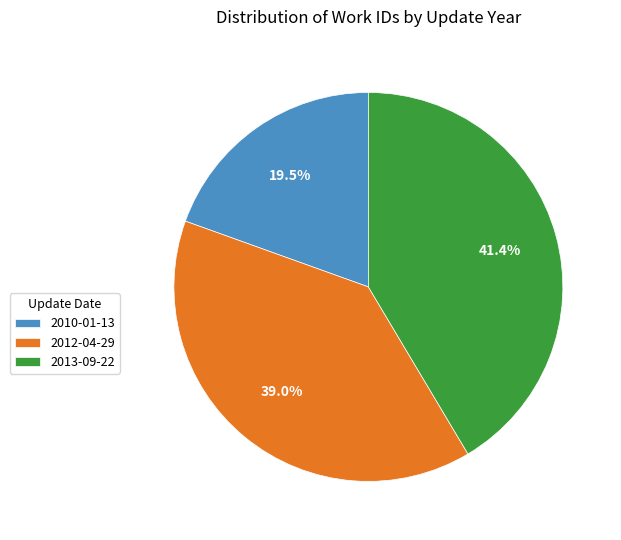

What percentage do 2012-04-29 and 2010-01-13 together represent?

58.6%